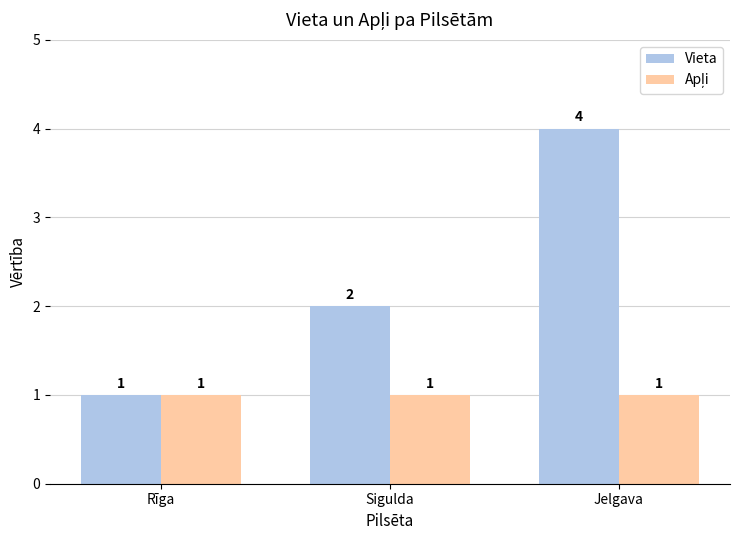

Which series has the largest range (max minus min)?

Vieta